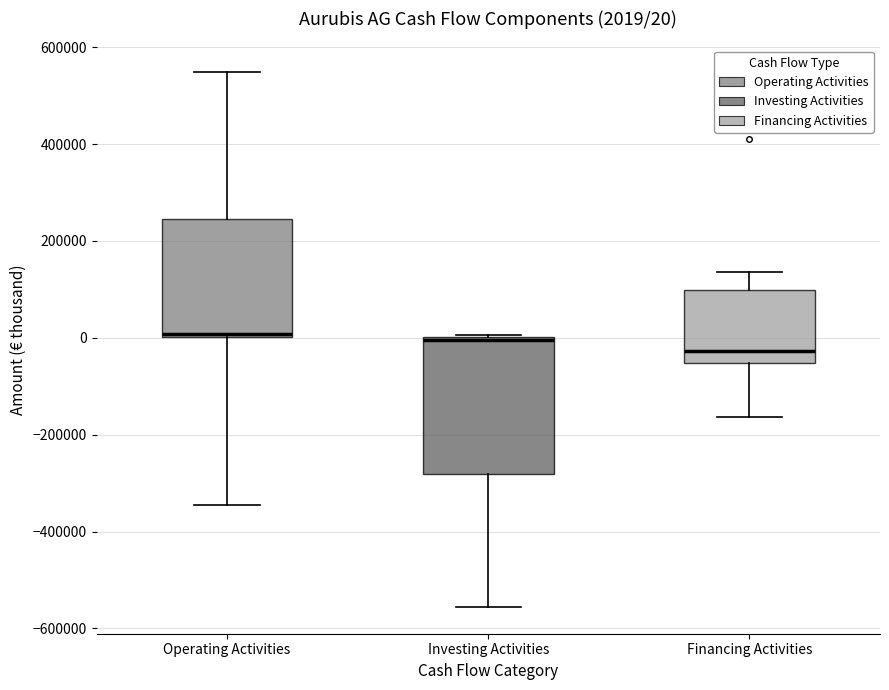

Which box's median line is the lowest?

Financing Activities